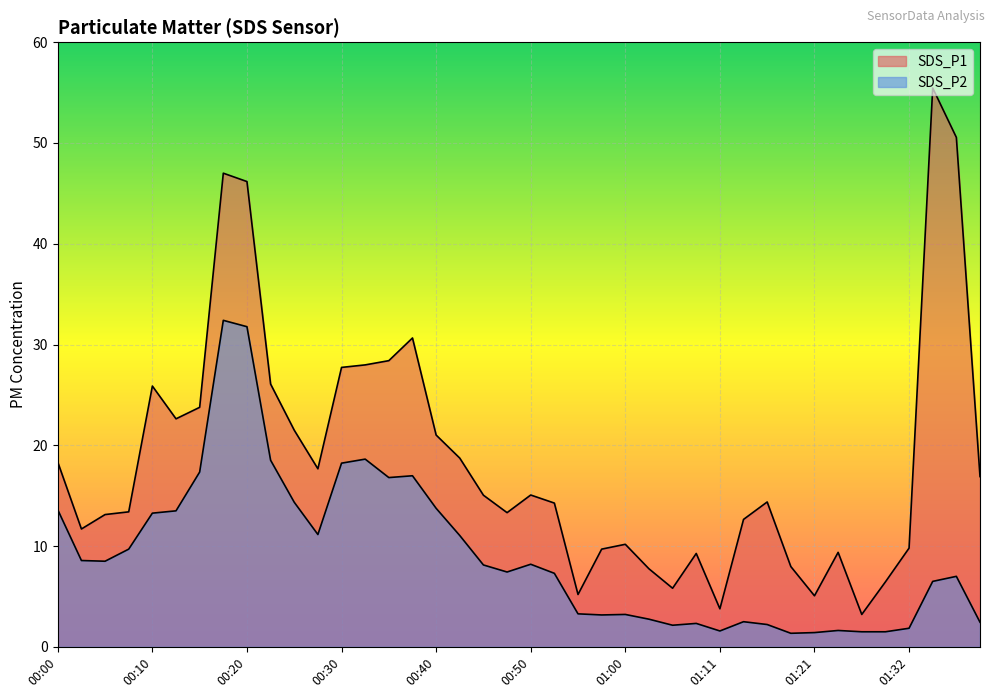

What position from the left is 01:30?

36